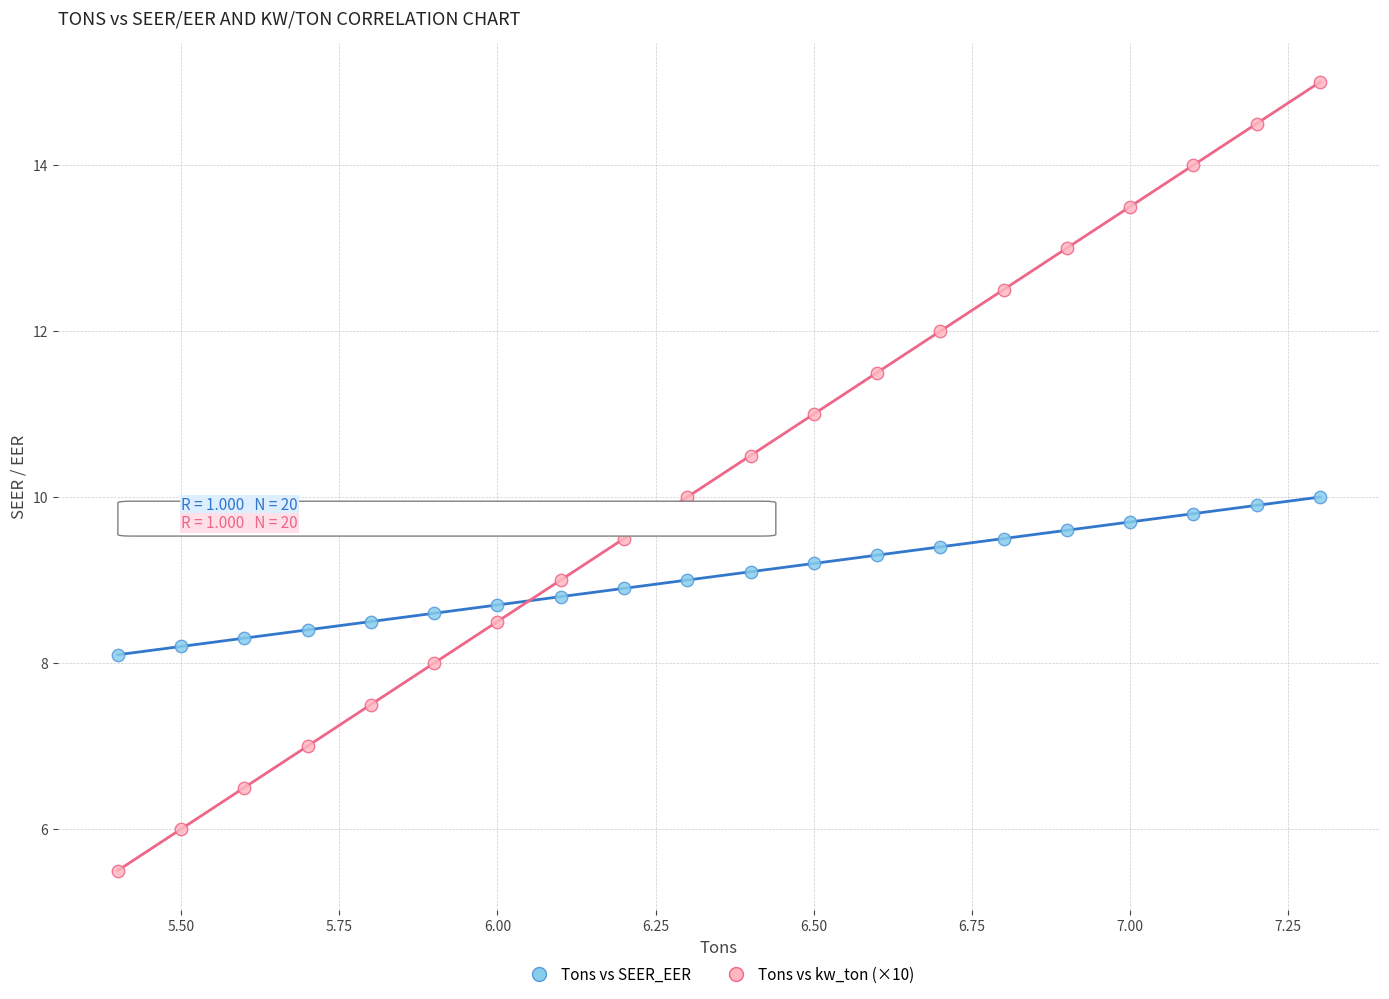

Which series contains the highest Y value?

Tons vs kw_ton (×10)